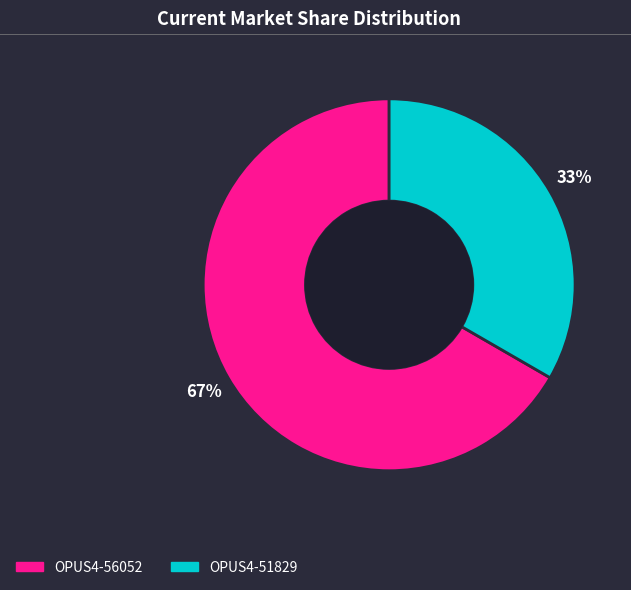

How many segments does this pie chart have?

2